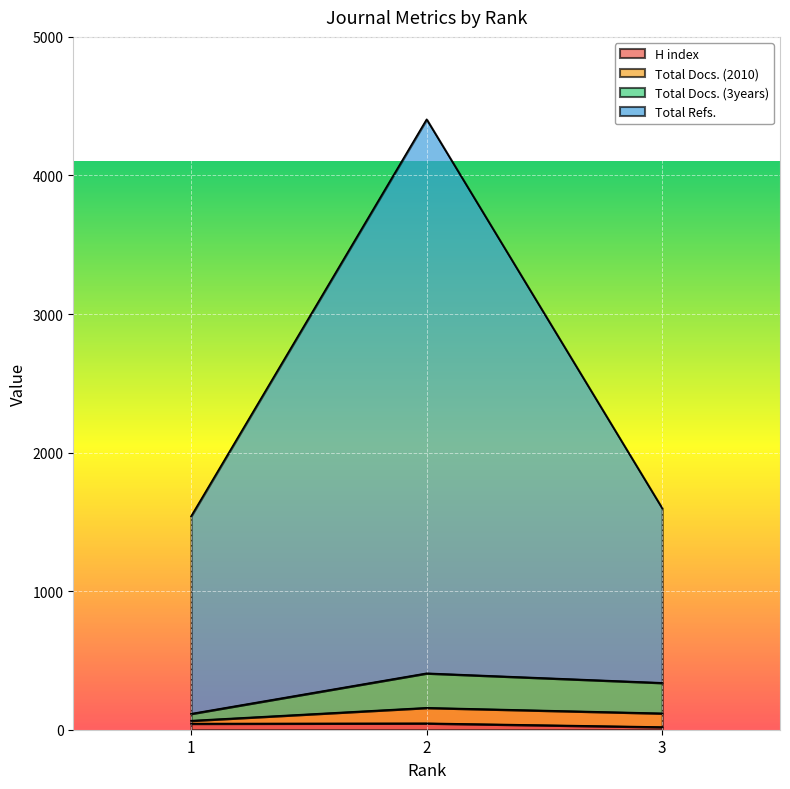

Does the chart display data point markers on the line(s)?

No